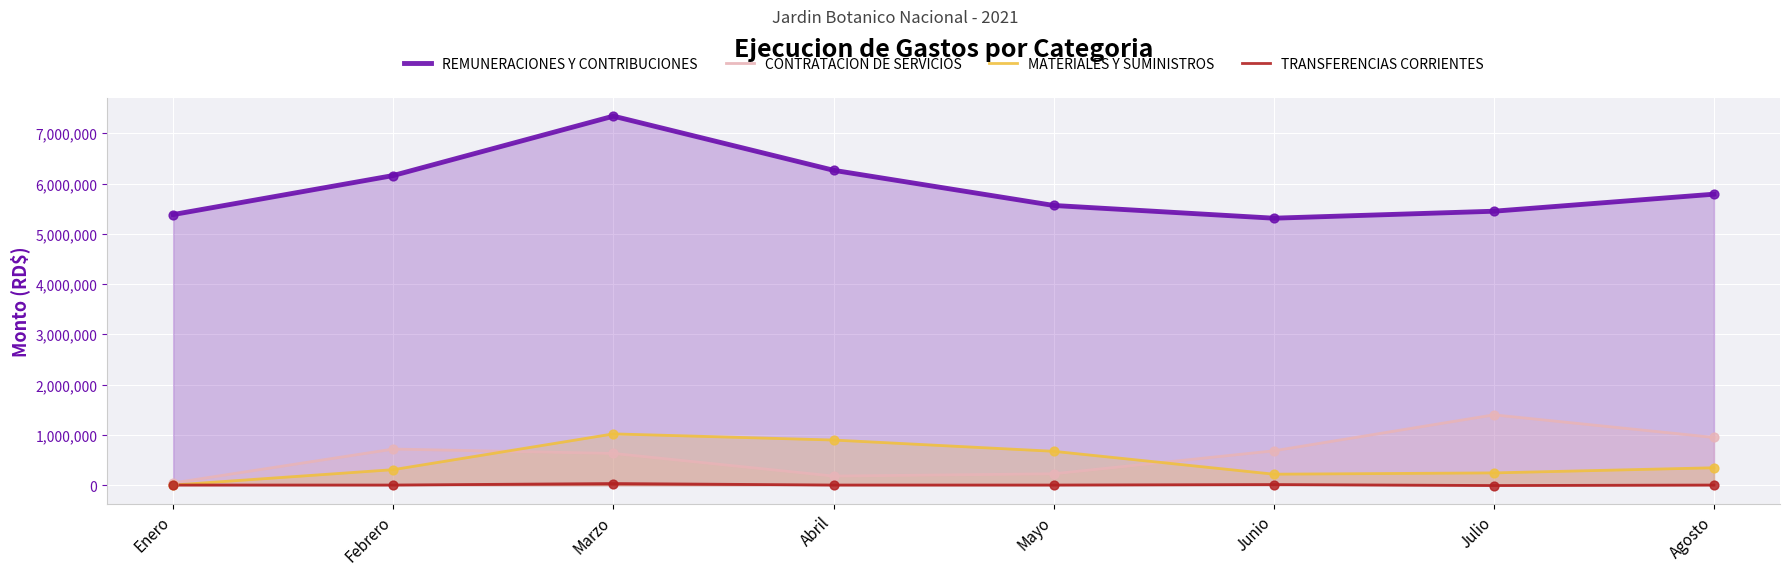

What is the total value across all series at Mayo?

6459089.0